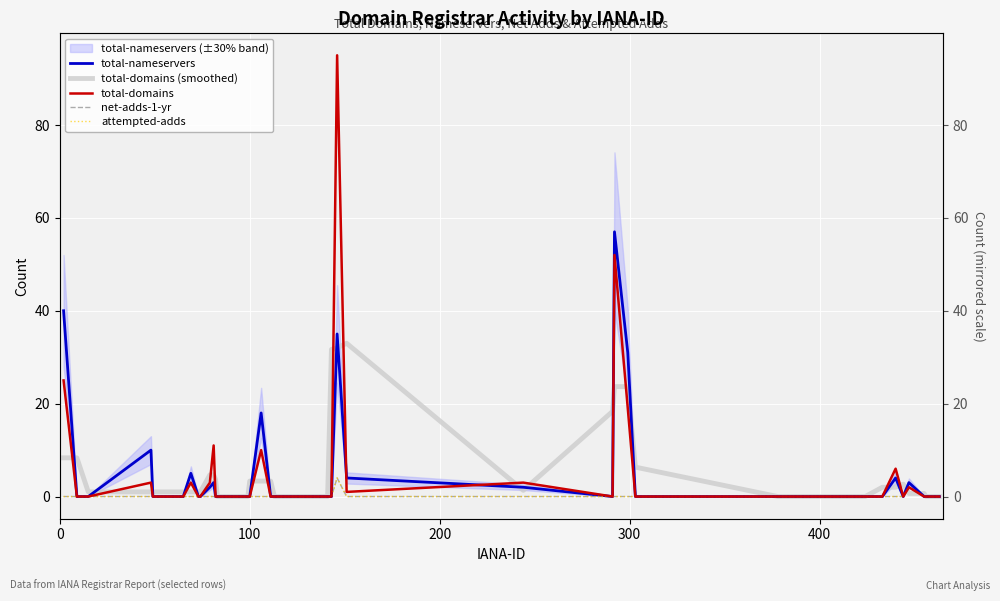

Which series has the largest total across all categories?

total-domains